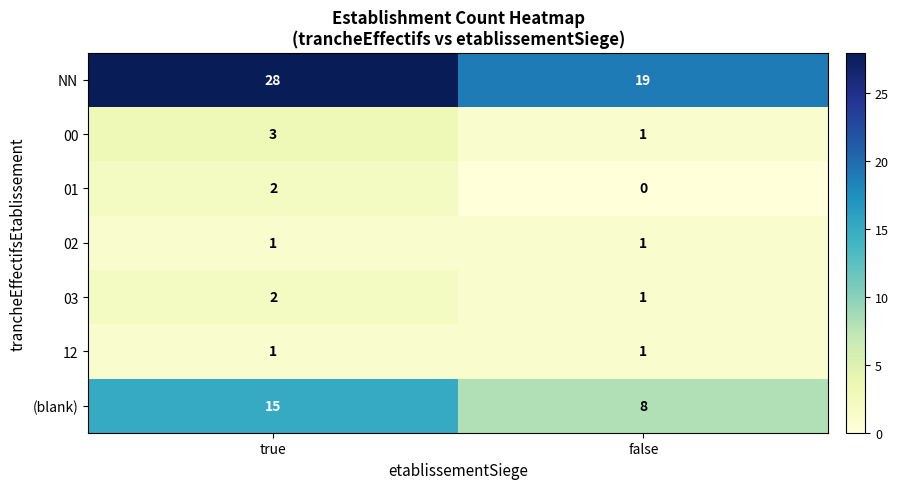

How many data points does each series have?

2